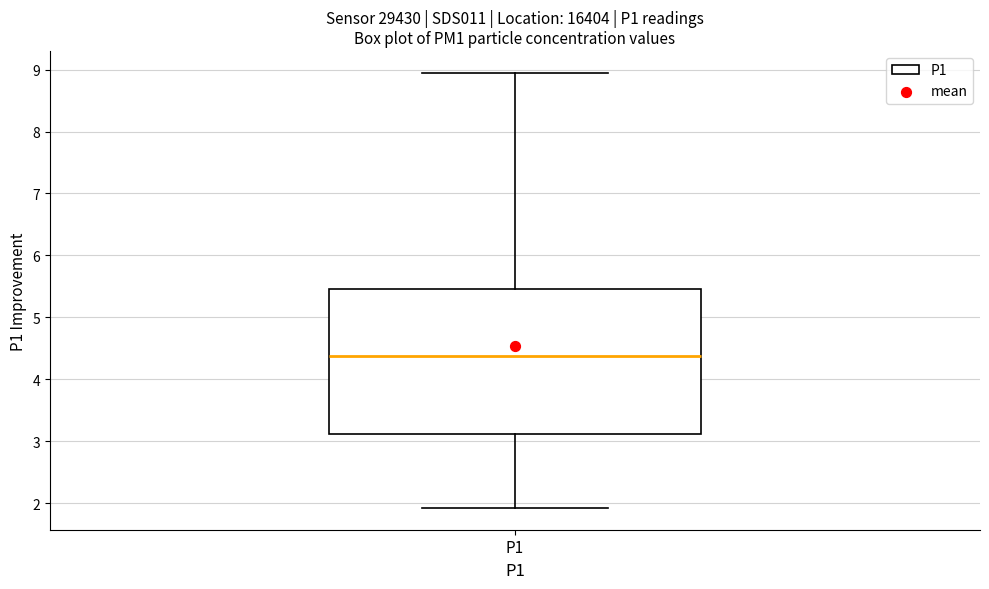

Read this box plot against the y-axis: the position of the median line, the range covered by the box, and the ends of both whiskers. The values are not printed on the chart, so give them approximately, as read against the axis.

median 4.4, box 3.1 to 5.5, whiskers 1.9 to 9.0